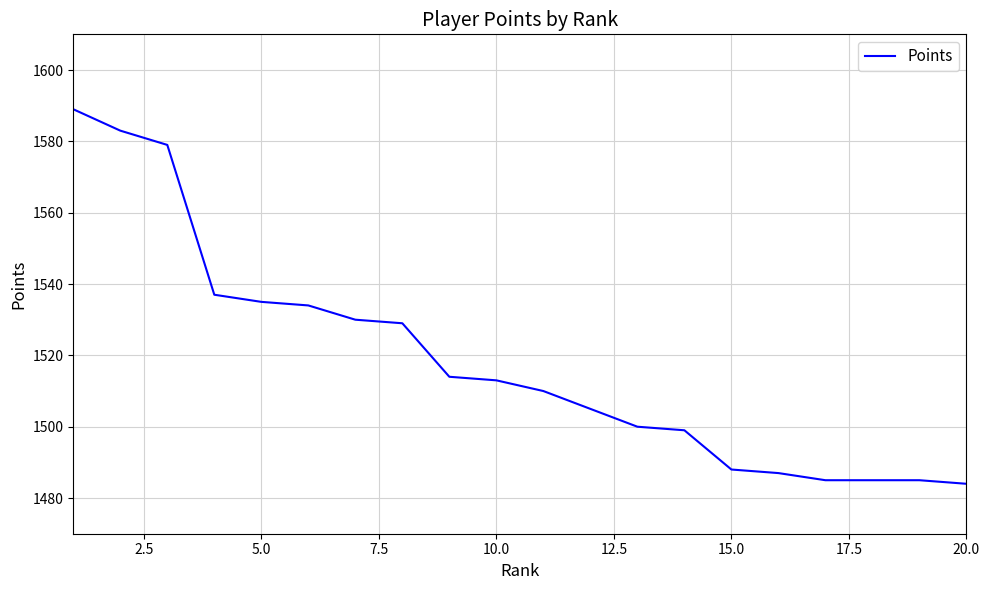

What is the maximum value shown in the chart?

1589